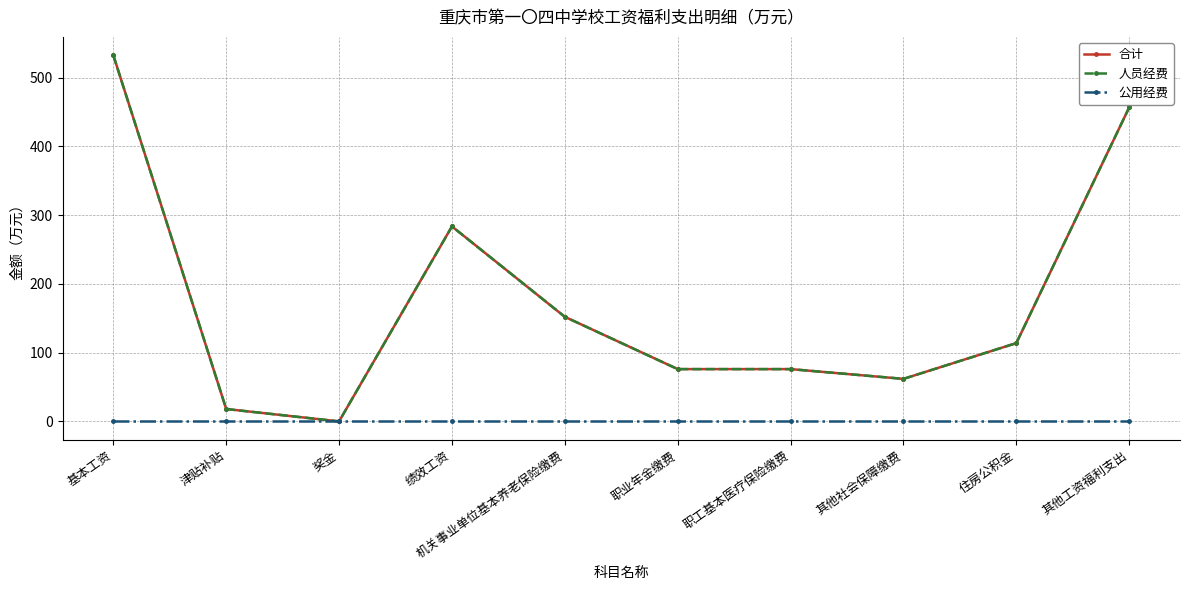

At which category does the chart reach its peak across all series?

基本工资